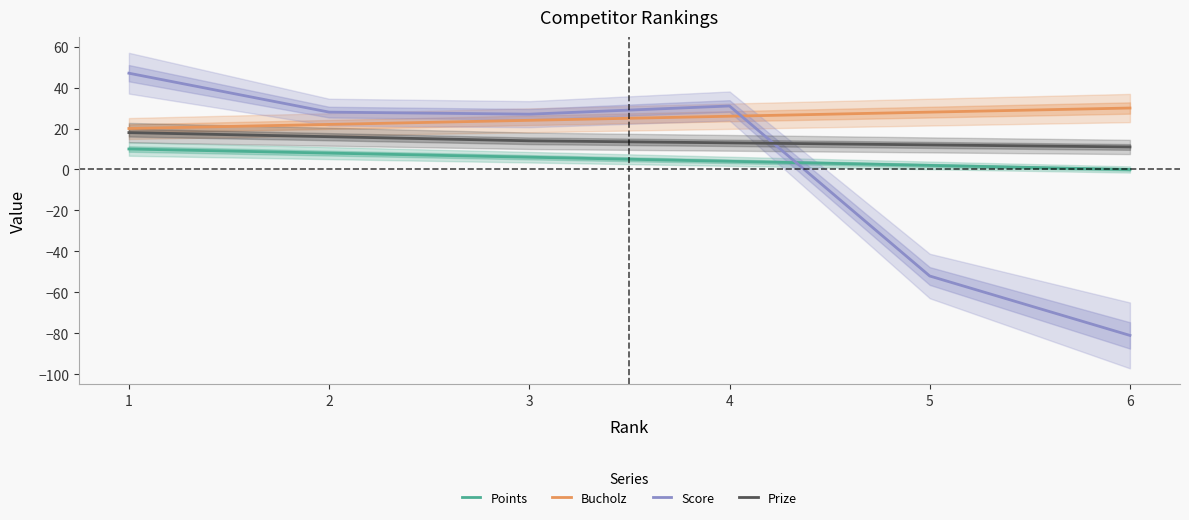

True or false: Bucholz and Points cross at least once.

False